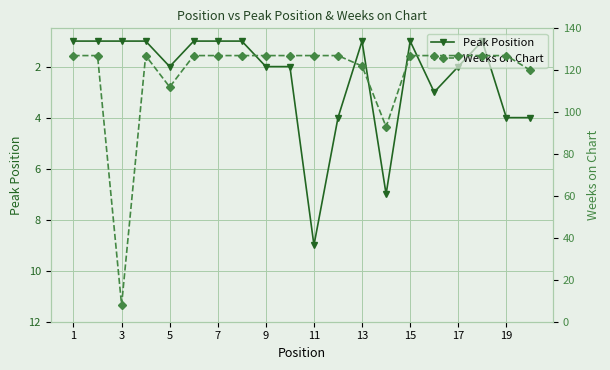

Which category has the highest value across all series?

1